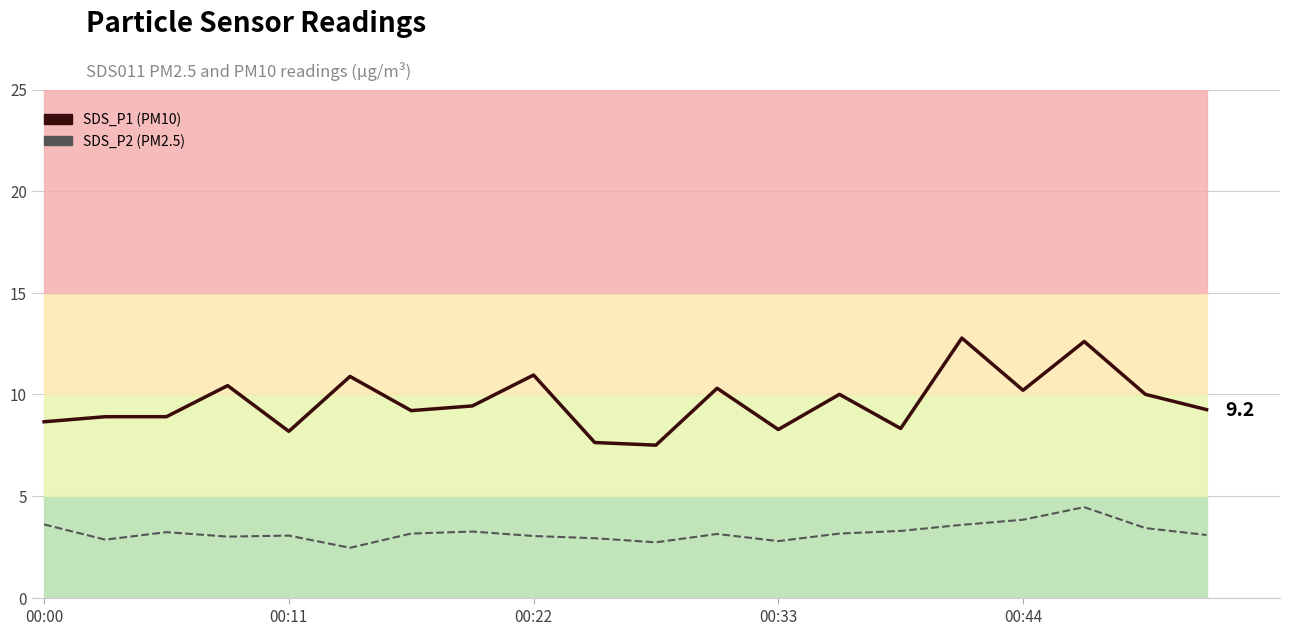

Rank the series by their maximum value, from lowest to highest.

SDS_P2, SDS_P1